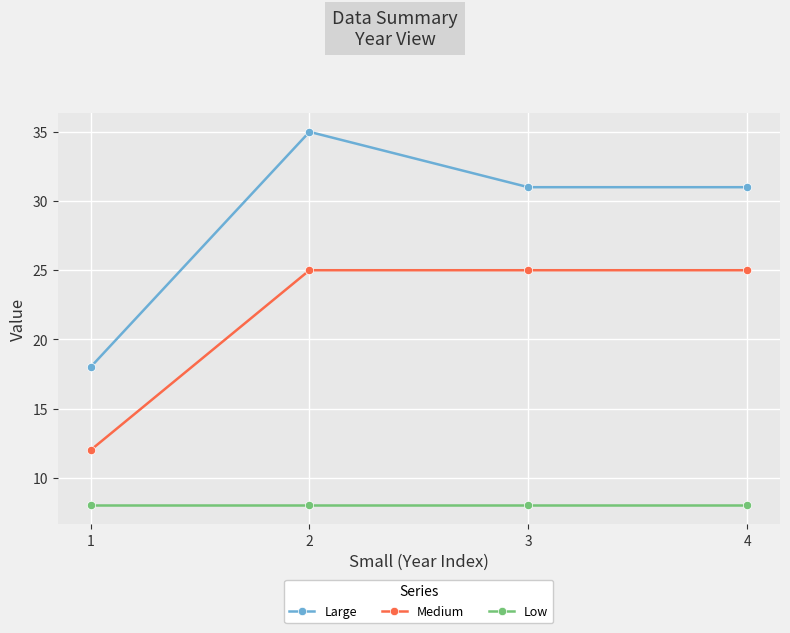

What is the greatest value displayed?

35